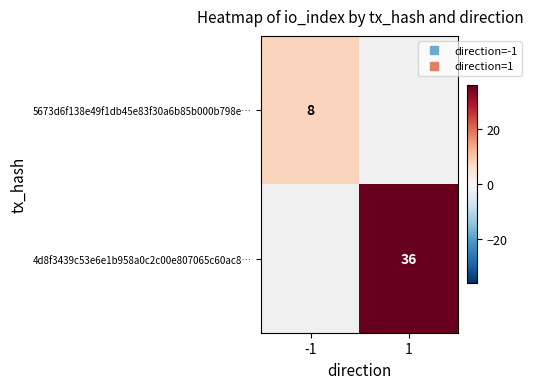

Between 1 and -1, which is larger?

-1